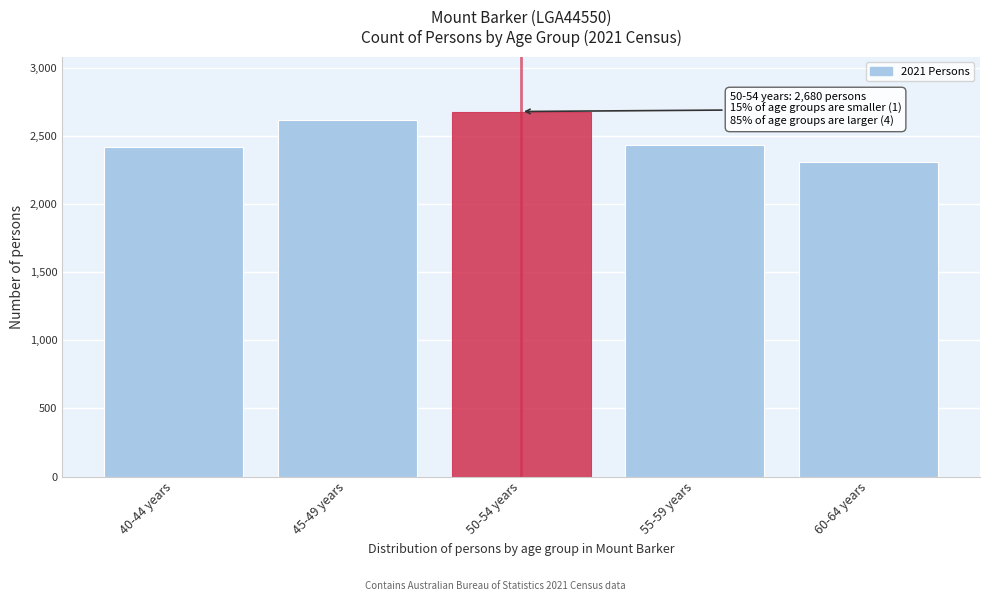

Reading left to right, what are all the values shown in this chart?

2417	2617	2680	2431	2309